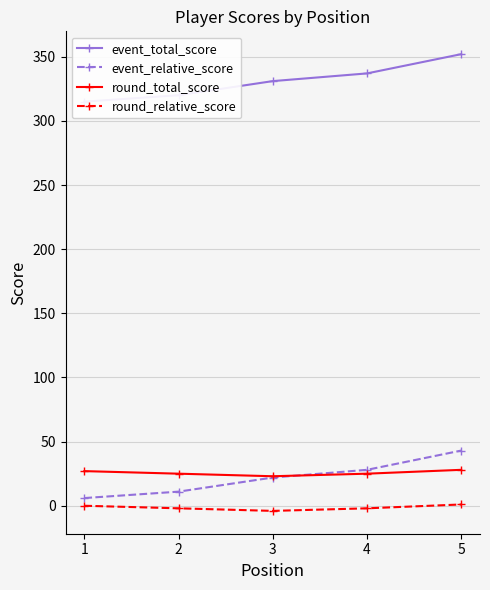

At which label is round_total_score closest to 25?

2